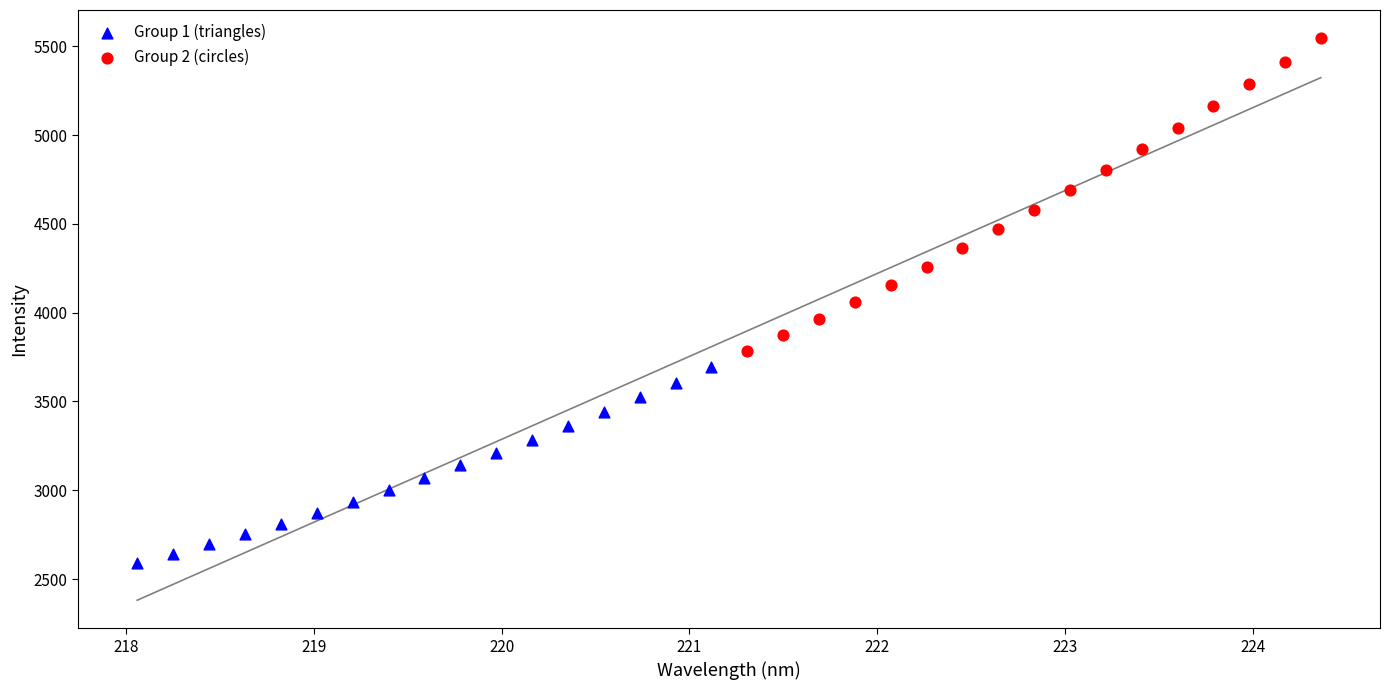

What are all the series names shown in the legend?

Group 1 (triangles), Group 2 (circles)